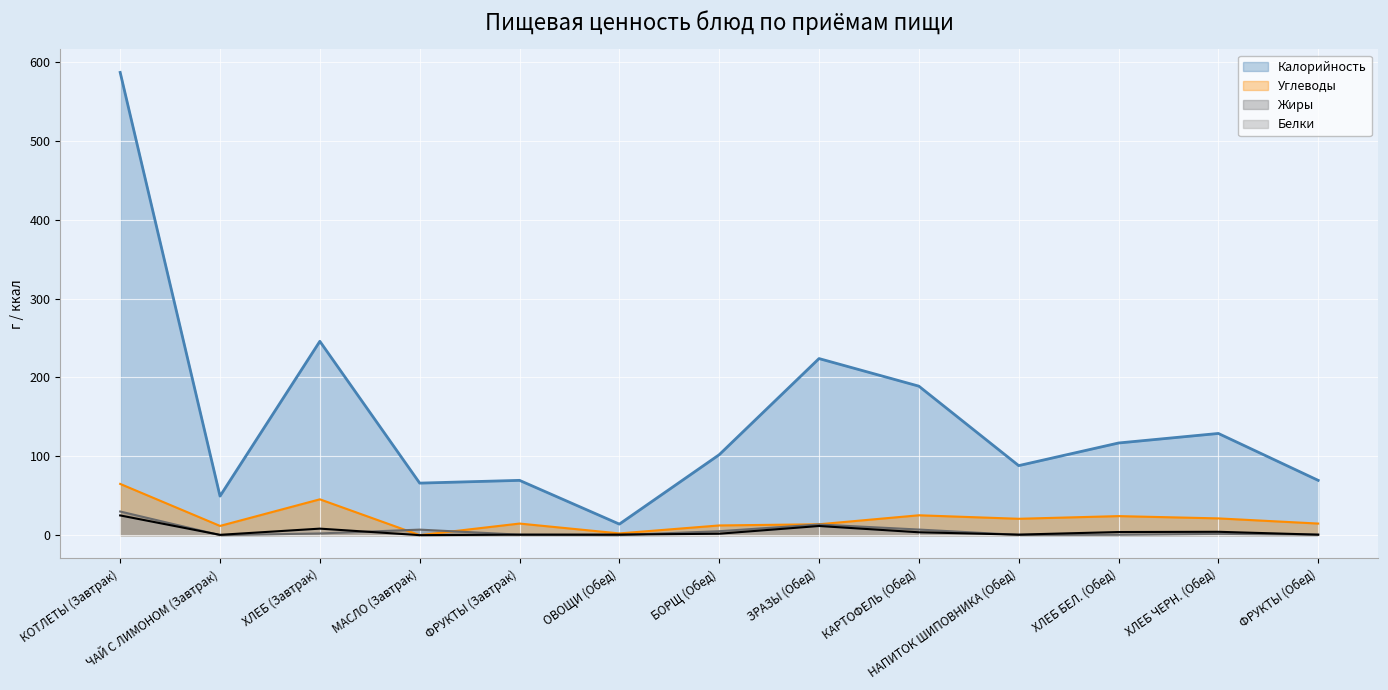

What is the sum of the Углеводы values at МАСЛО (Завтрак) and ХЛЕБ БЕЛ. (Обед)?

24.1